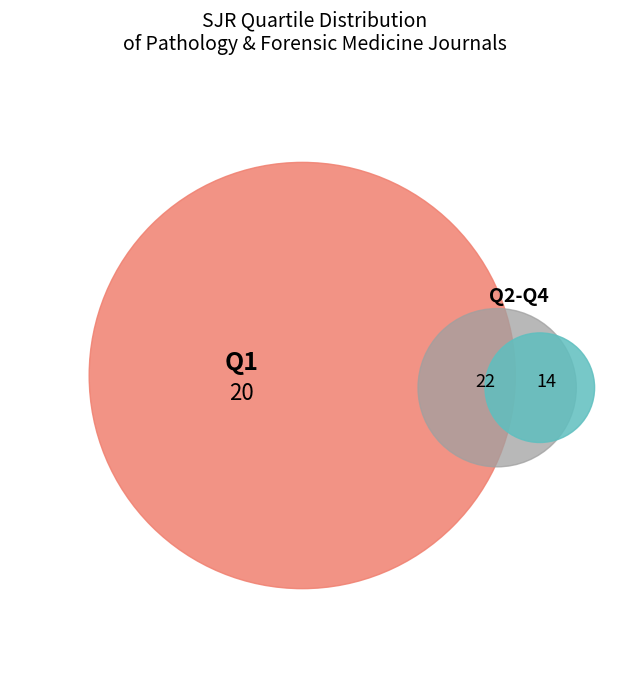

Does Q1 account for over 50% of the chart?

No